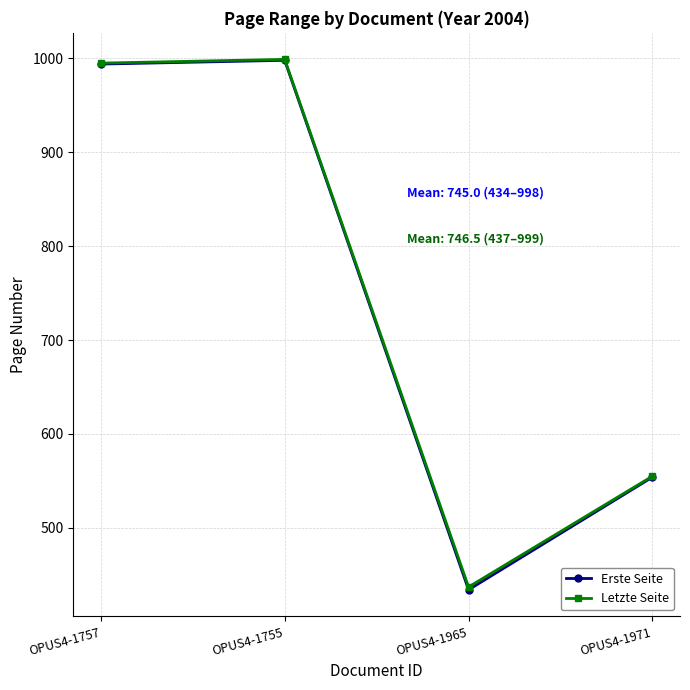

What is the total value across all series at OPUS4-1755?

1997